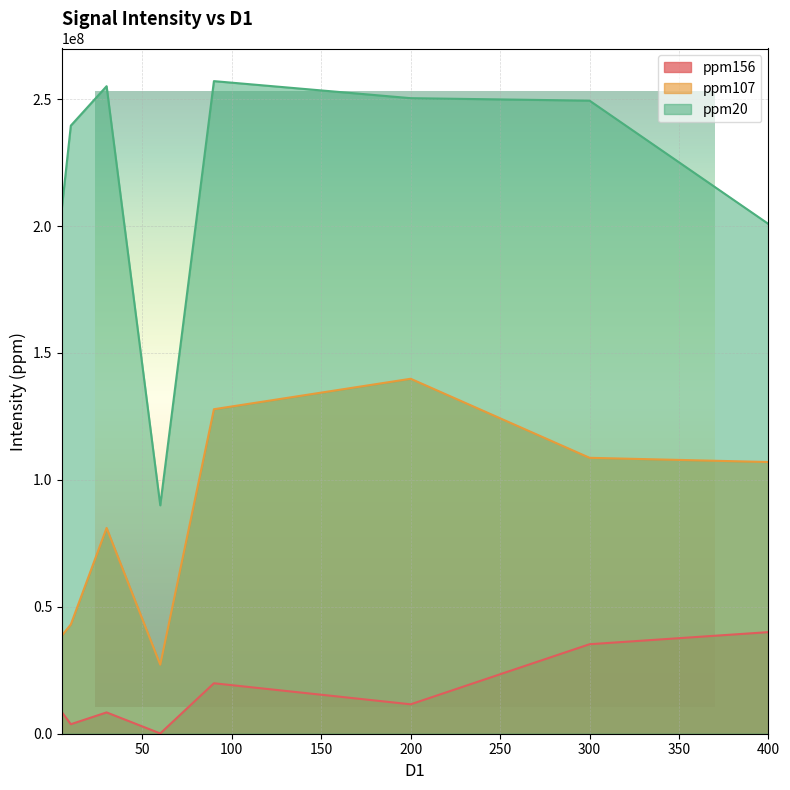

Which category has the lowest value in the ppm107 series?

60